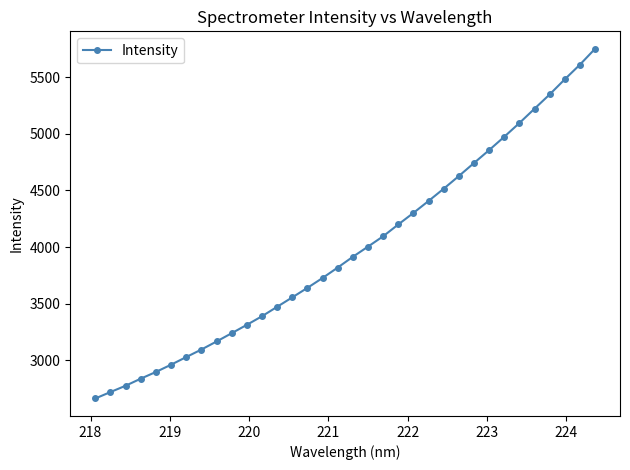

What is the difference between the maximum and minimum values?

3092.0